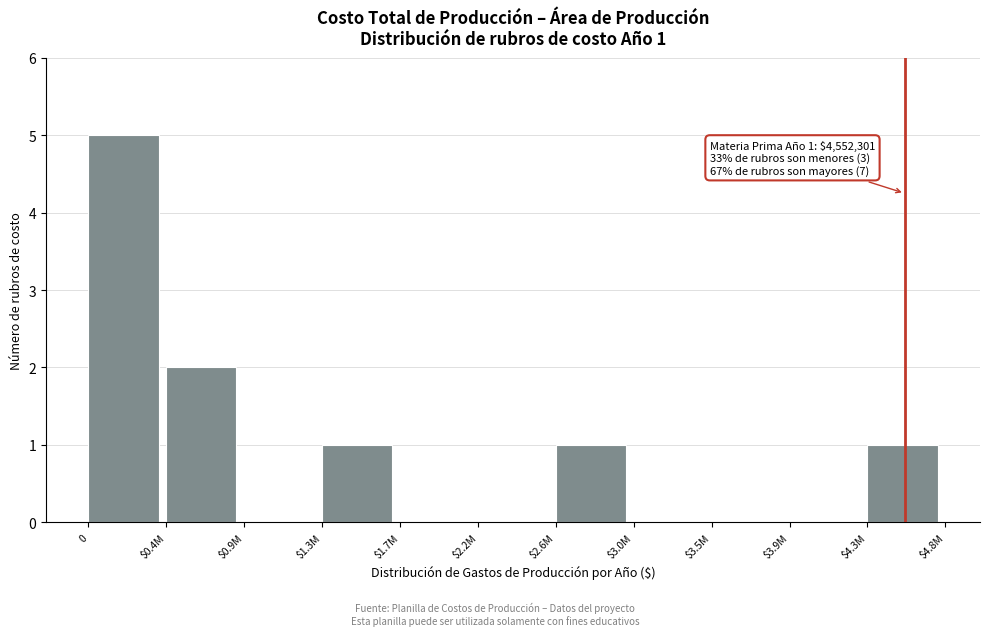

True or false: the data shows -3 at $3.5M.

False